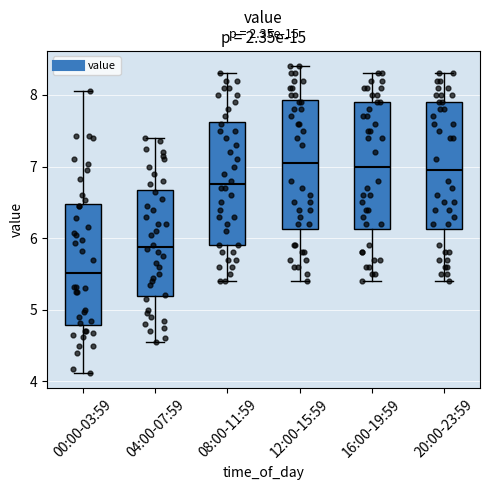

Reading left to right, read every box against the y-axis: the position of its median line, the range the box covers, and the ends of its whiskers. The values are not printed on the chart, so give them approximately, as read against the axis.

00:00-03:59: median 5.5, box 4.8 to 6.5, whiskers 4.1 to 8.1
04:00-07:59: median 5.9, box 5.2 to 6.7, whiskers 4.6 to 7.4
08:00-11:59: median 6.8, box 5.9 to 7.6, whiskers 5.4 to 8.3
12:00-15:59: median 7.1, box 6.1 to 7.9, whiskers 5.4 to 8.4
16:00-19:59: median 7.0, box 6.1 to 7.9, whiskers 5.4 to 8.3
20:00-23:59: median 7.0, box 6.1 to 7.9, whiskers 5.4 to 8.3